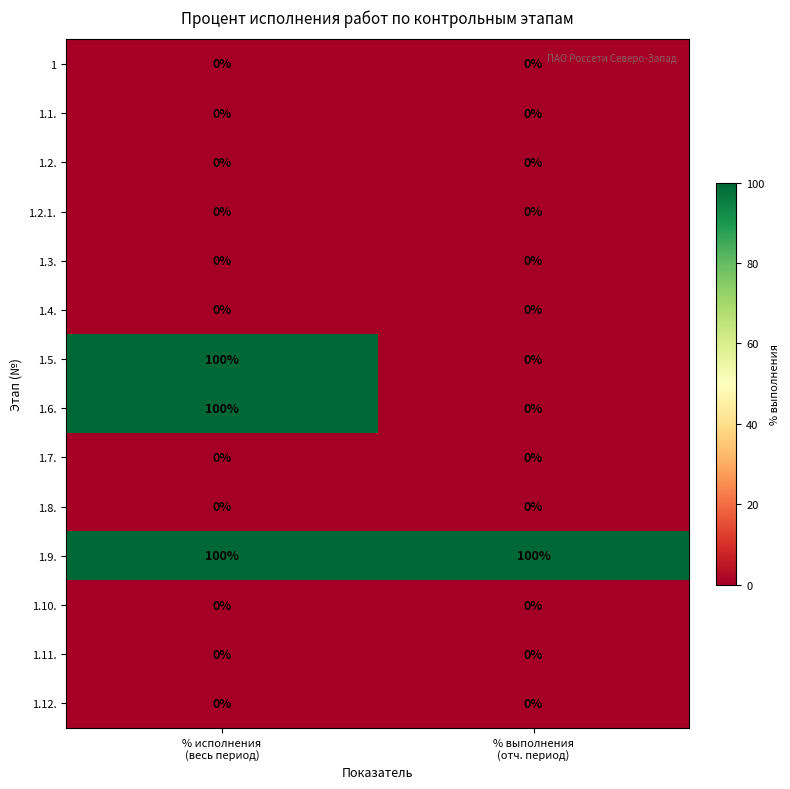

Reading left to right, extract all data points from this chart.

1: 0	0
1.1.: 0	0
1.2.: 0	0
1.2.1.: 0	0
1.3.: 0	0
1.4.: 0	0
1.5.: 100	0
1.6.: 100	0
1.7.: 0	0
1.8.: 0	0
1.9.: 100	100
1.10.: 0	0
1.11.: 0	0
1.12.: 0	0